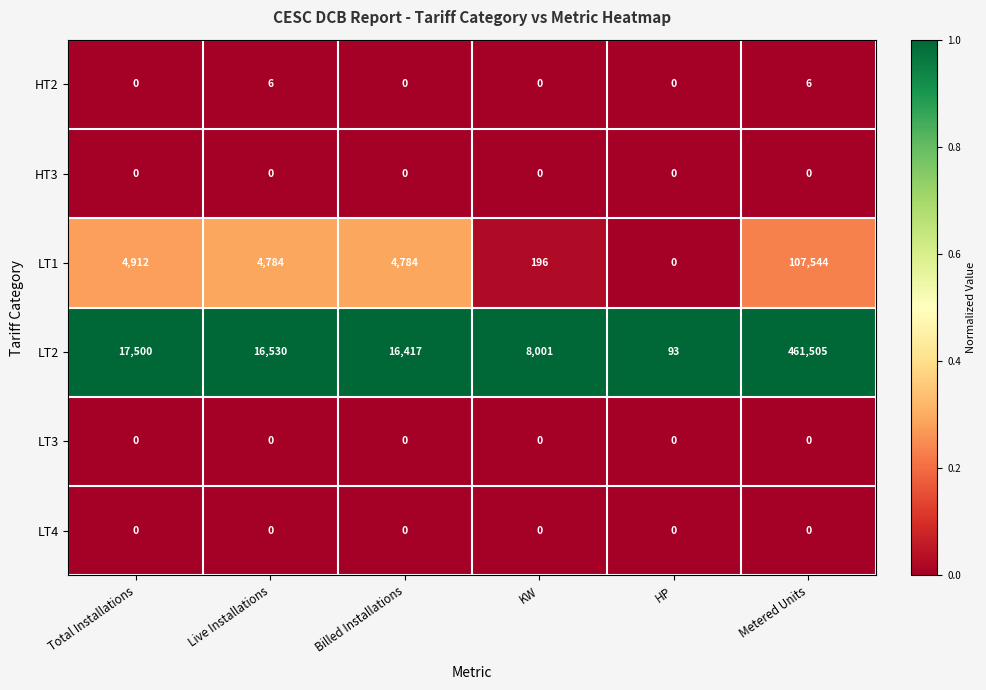

What value does the LT1 series have at KW, to the nearest 50?

200